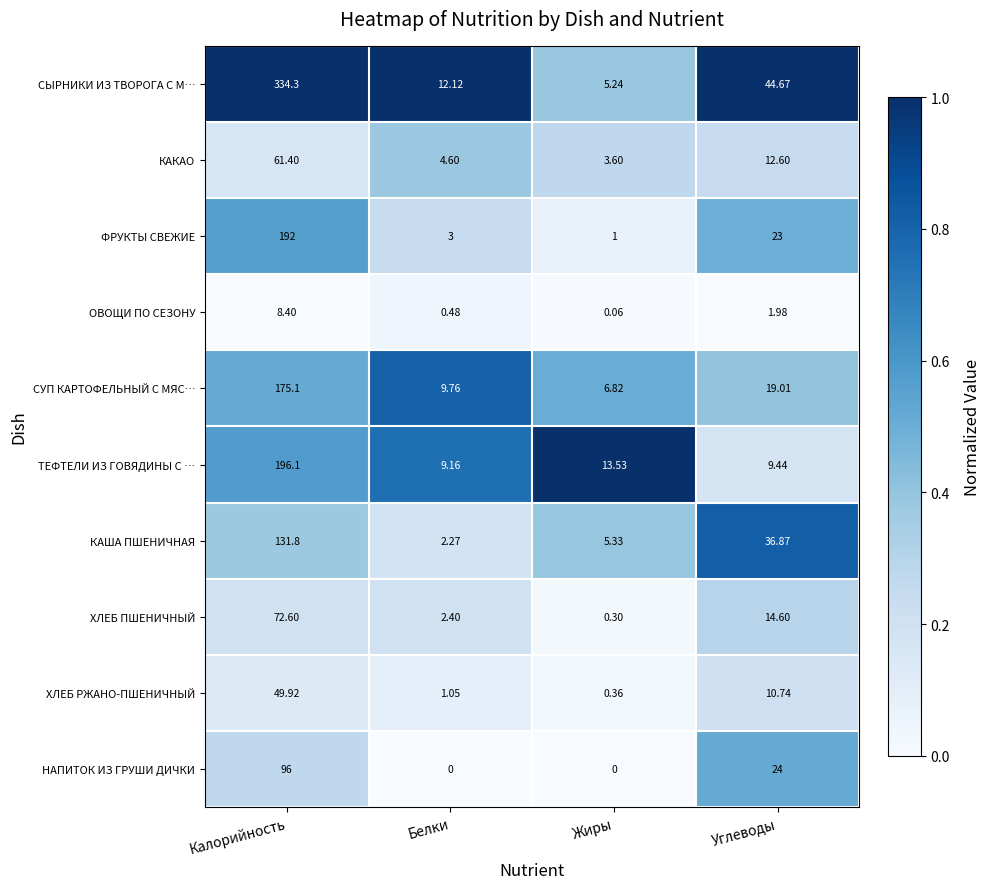

Which series changed the most between Жиры and Углеводы?

СЫРНИКИ ИЗ ТВОРОГА С М…